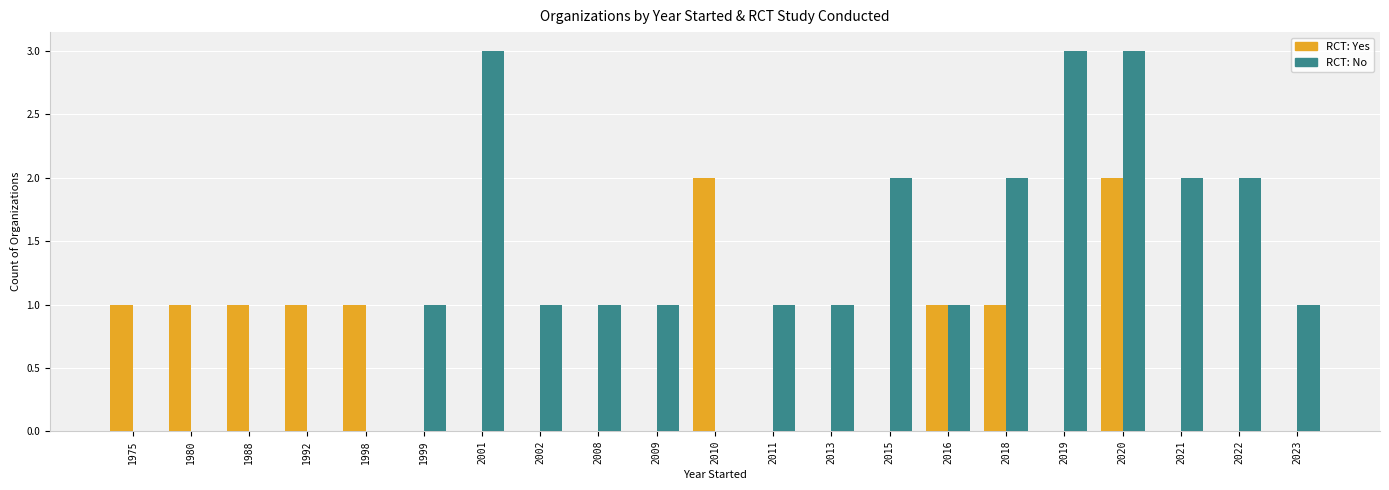

At which category is the sum across all series the highest?

2020